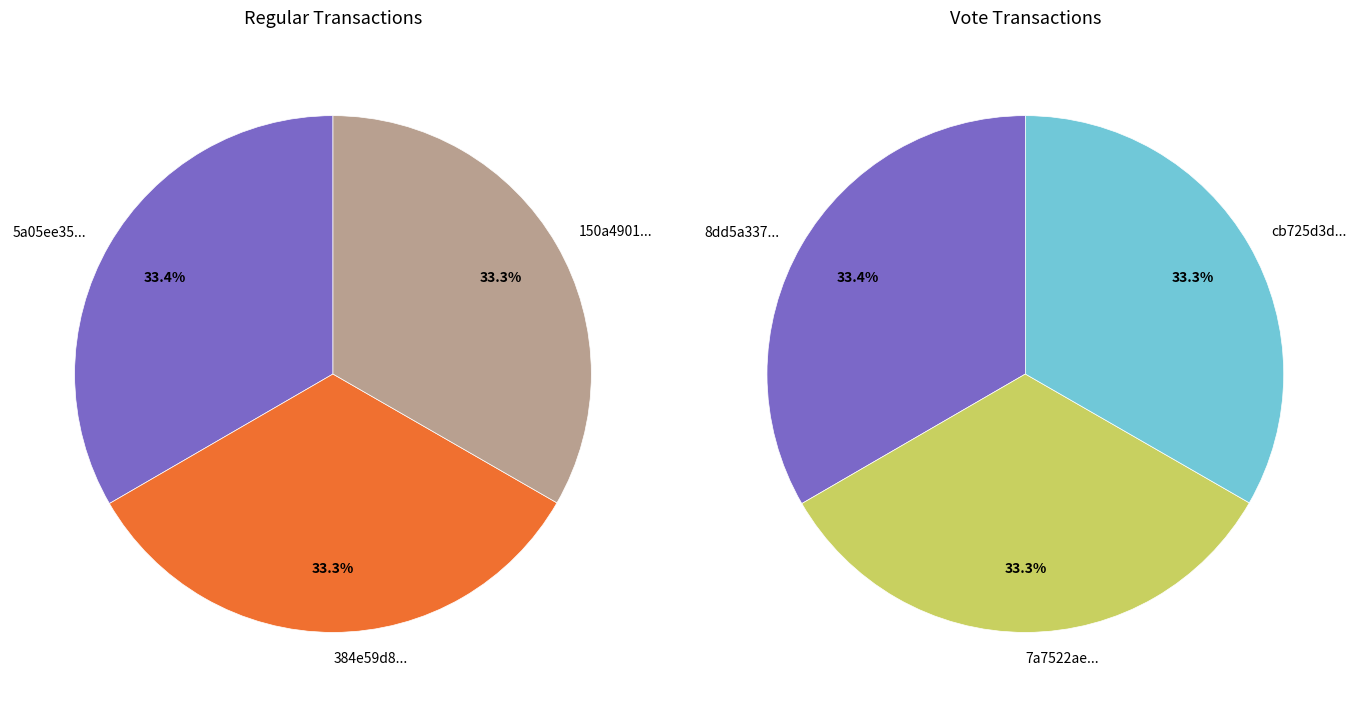

Rank the categories by Regular value from lowest to highest.

2, 1, 0